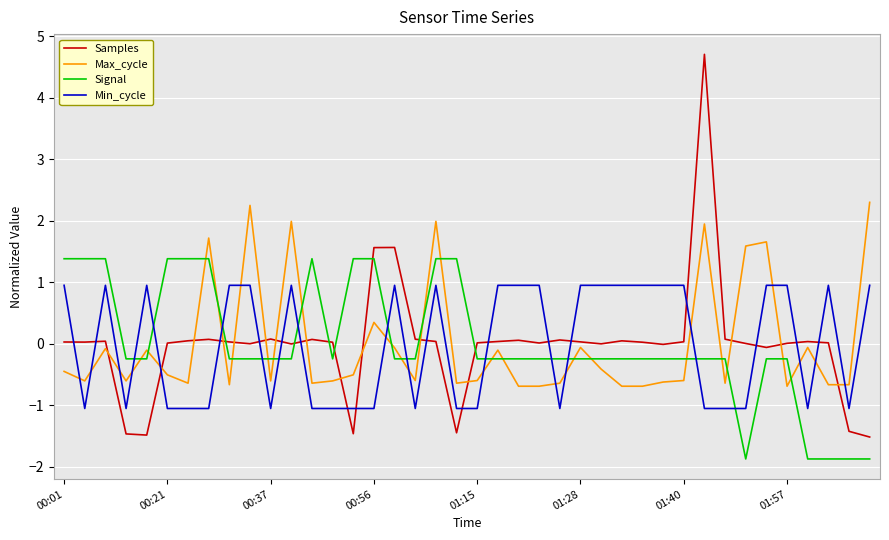

True or false: Signal and Max_cycle cross at least once.

True